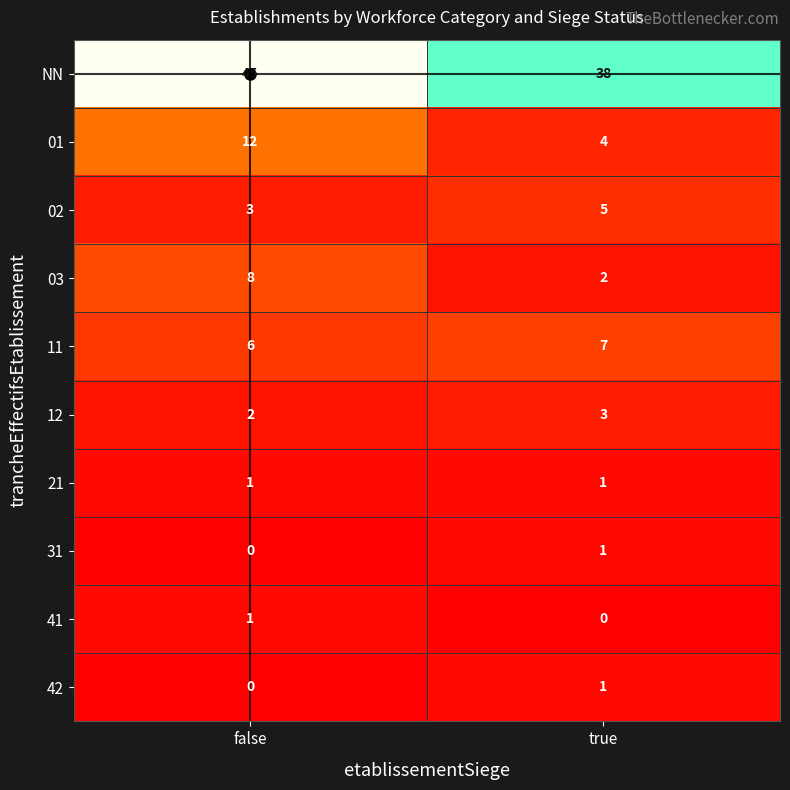

How many categories are shown in the chart?

2